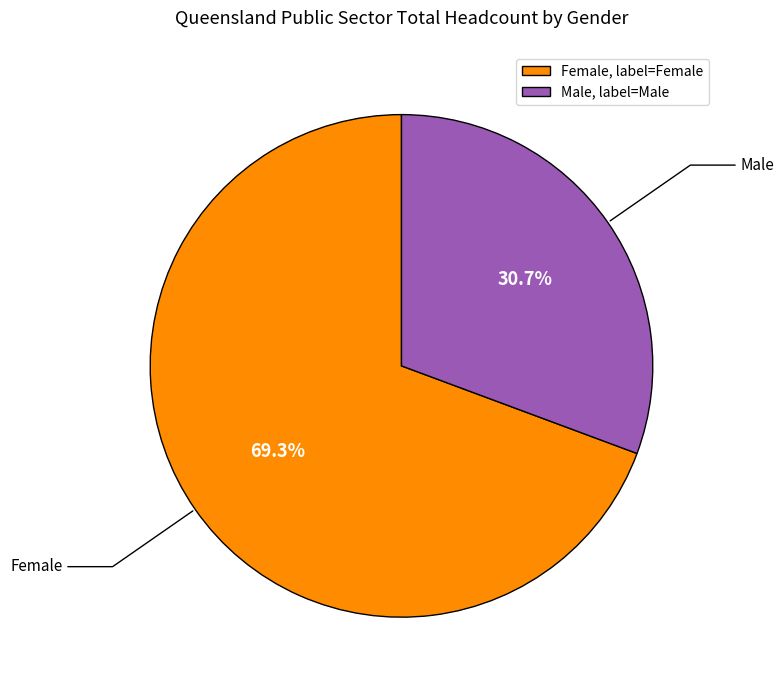

Is there any slice that represents more than half of the pie?

Yes